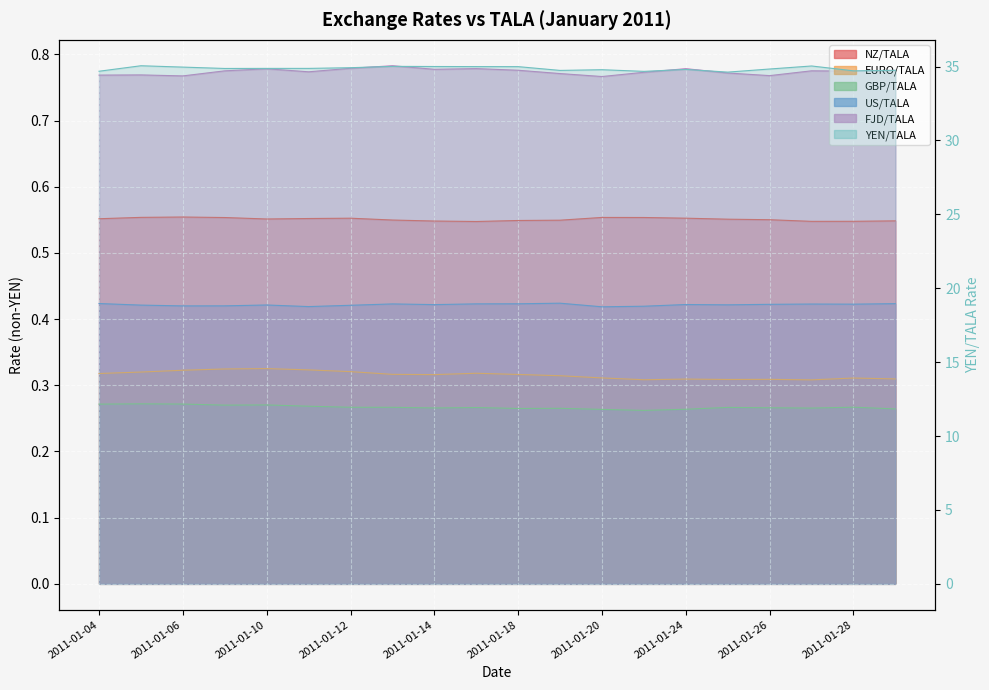

The YEN/TALA series shows 14.4 at 2011-01-07. True or false?

False